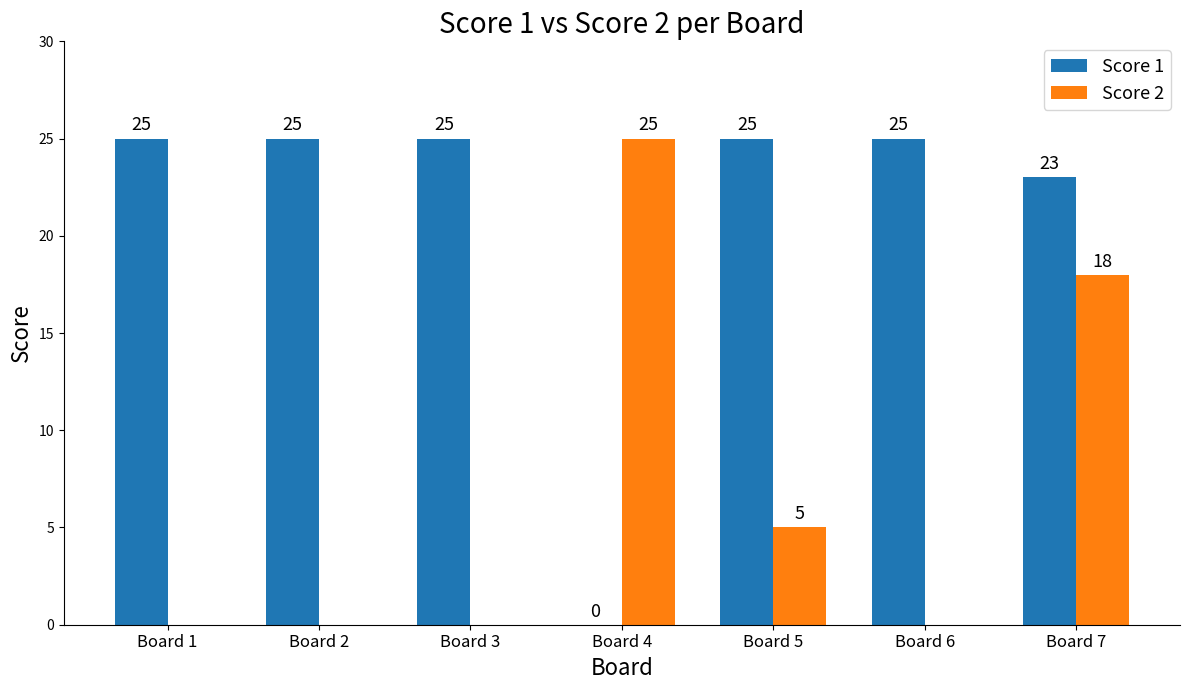

At which label does Score 2 reach its peak?

Board 4